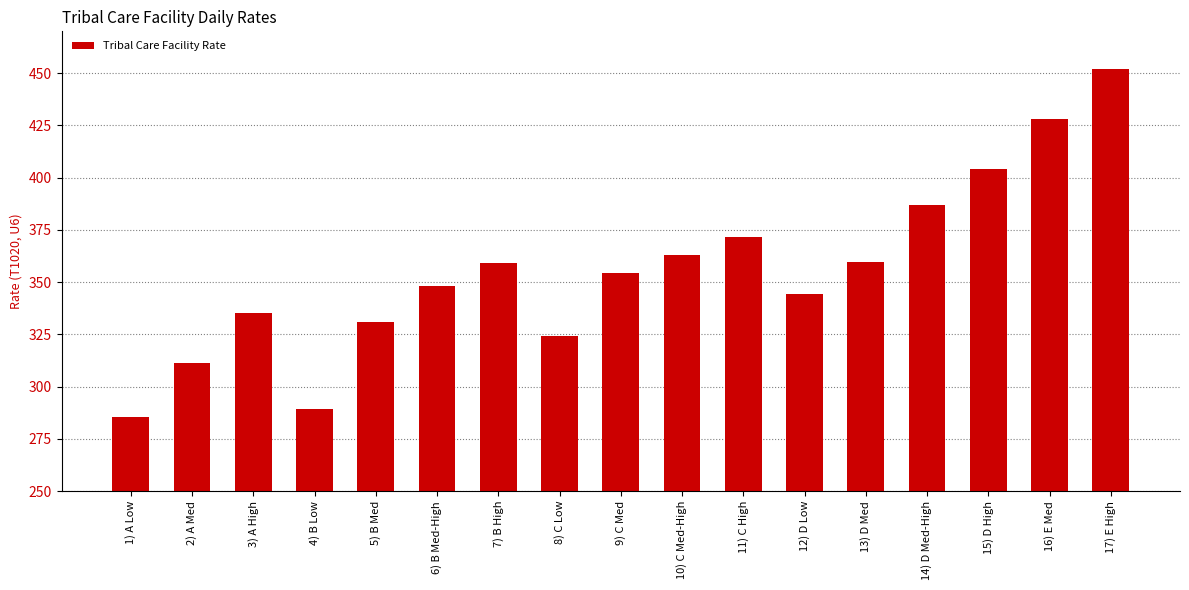

What is the value of the 10th bar from the left?

363.0